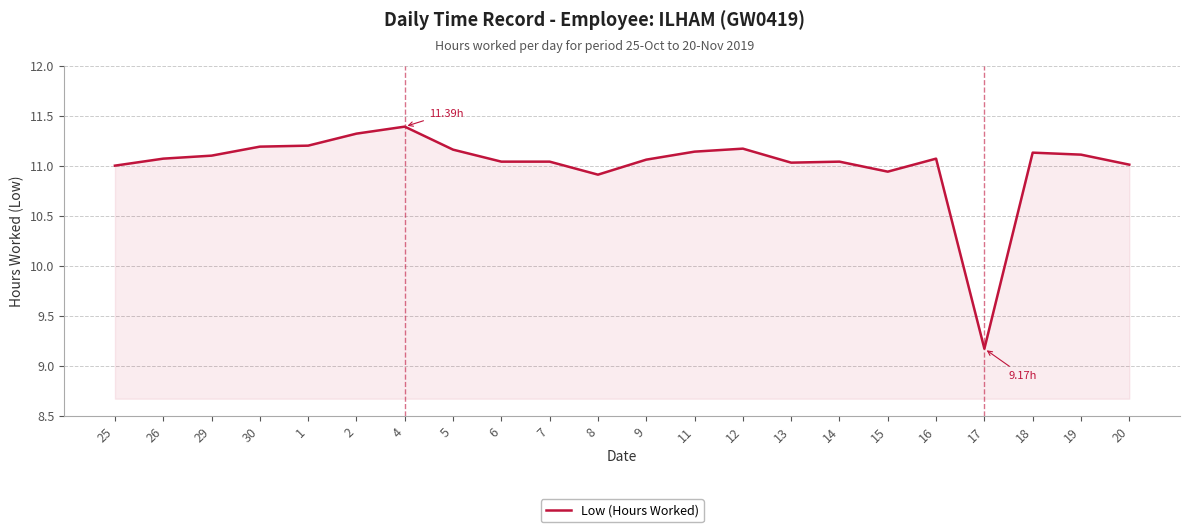

What is the difference between the maximum and minimum values?

2.2